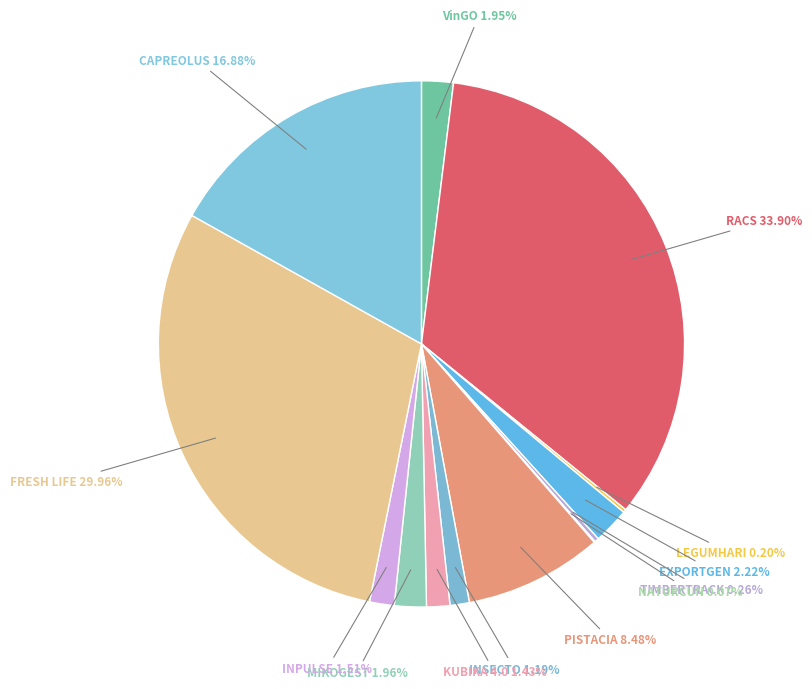

What is the largest slice in the pie chart?

RACS